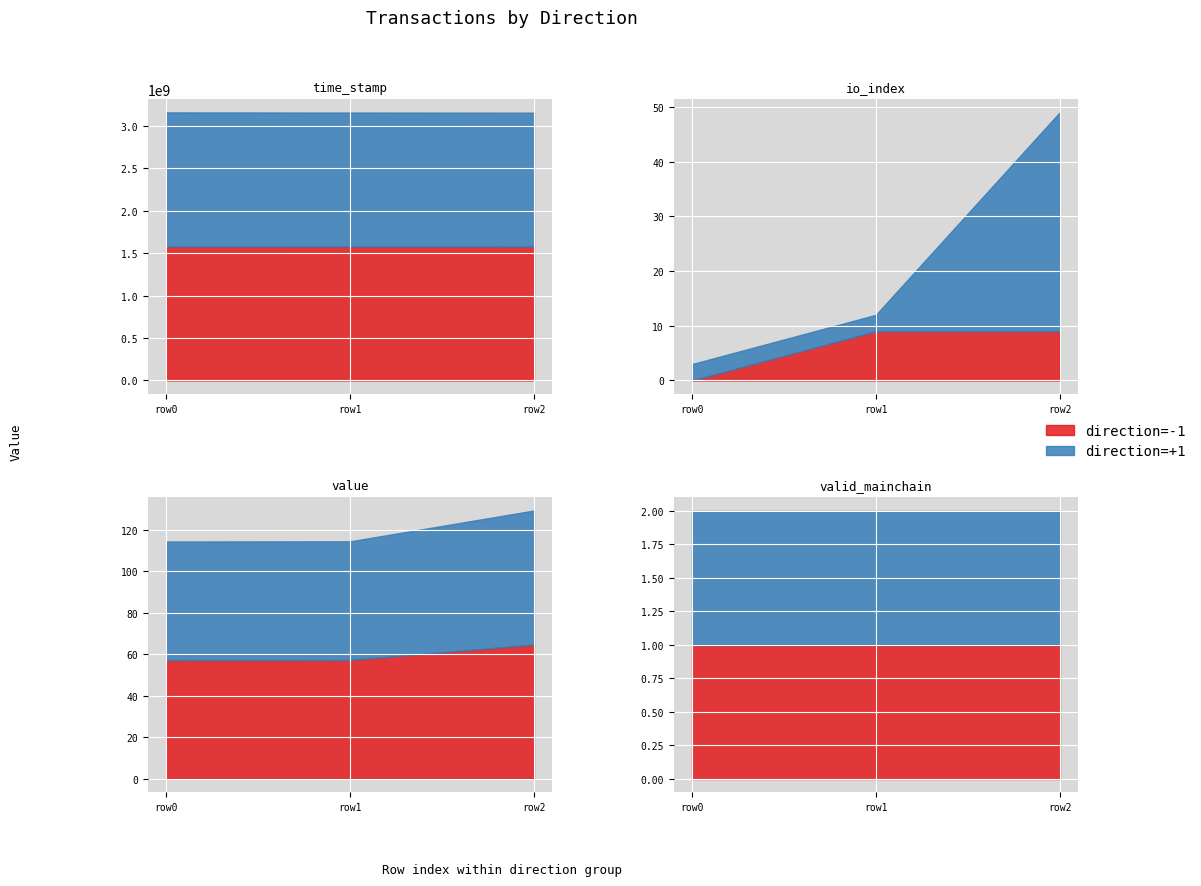

What is the maximum value shown in the chart?

1579298577.0